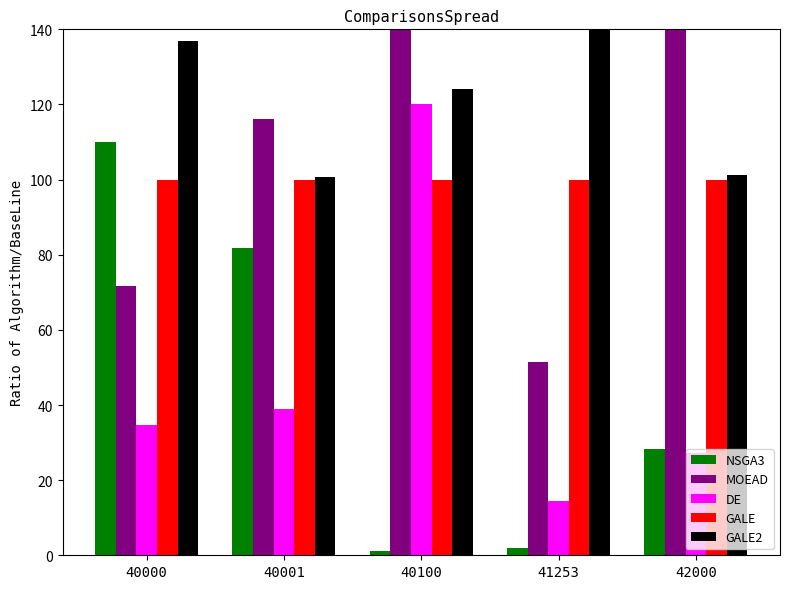

At which category is the sum across all series the highest?

40100